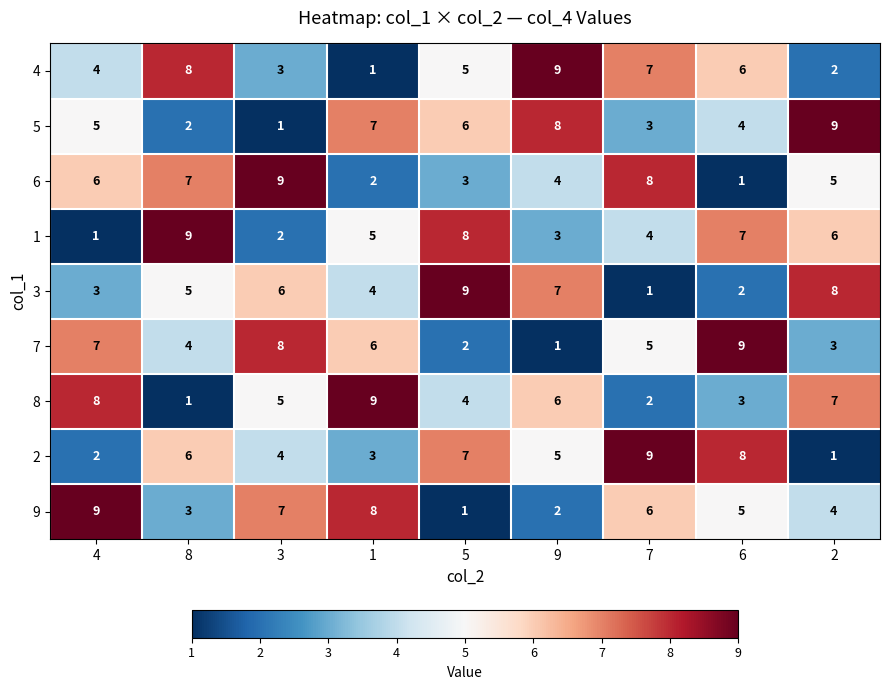

What is the approximate value of 4 at 3?

3